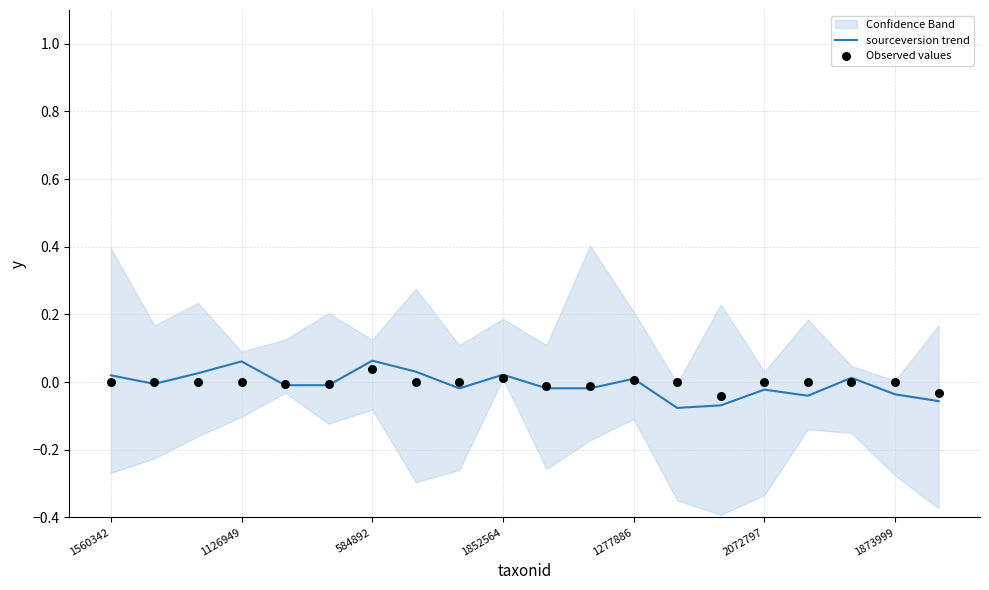

Which series reaches the minimum Y coordinate?

sourceversion trend